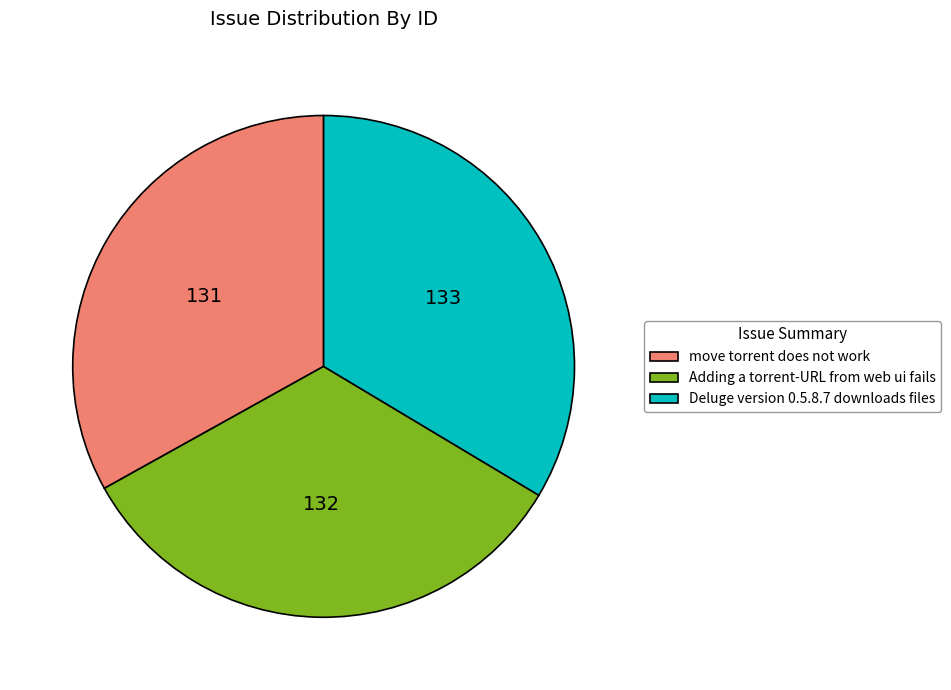

How many segments does this pie chart have?

3